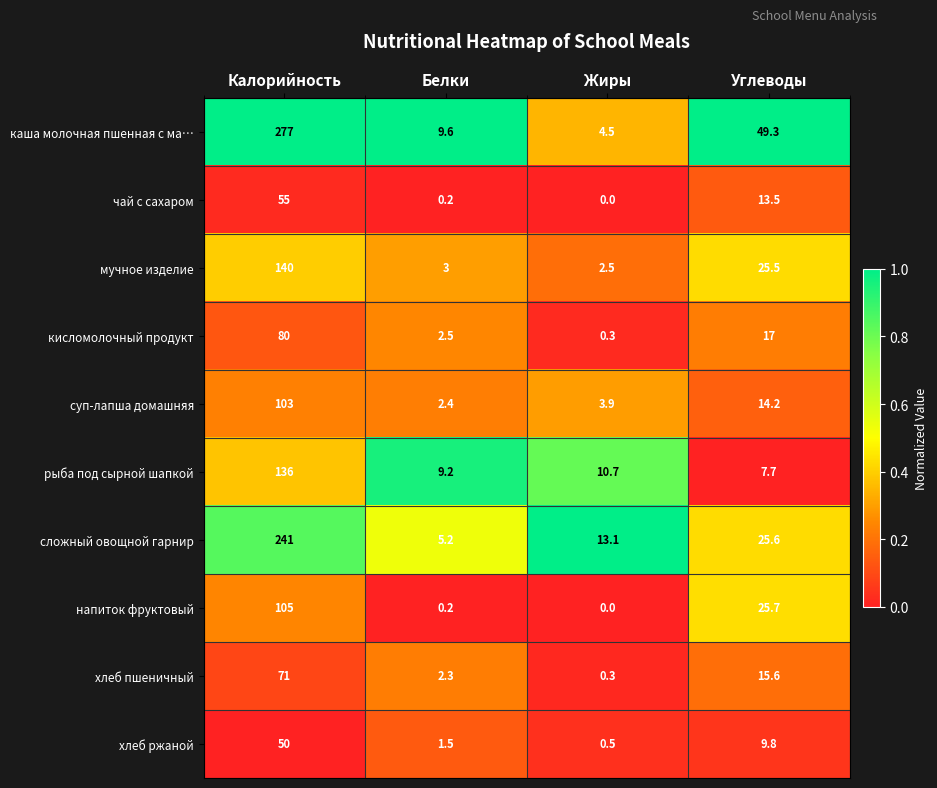

True or false: чай с сахаром has a value of 0.0 at Жиры.

True